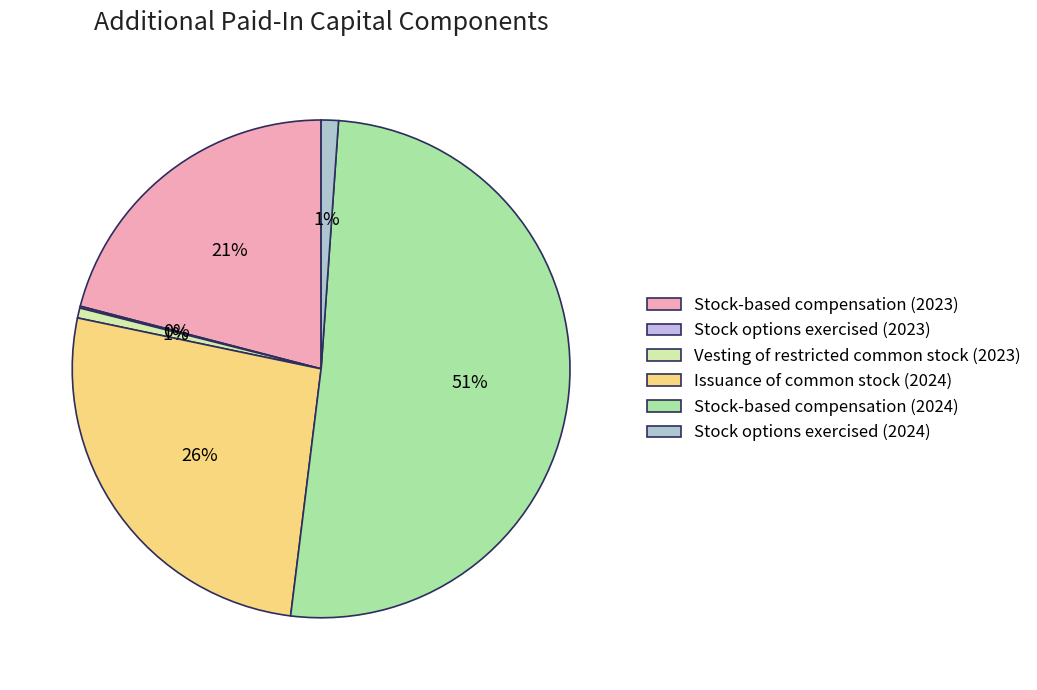

What portion of the pie excludes Stock-based compensation (2023)?

79.1%